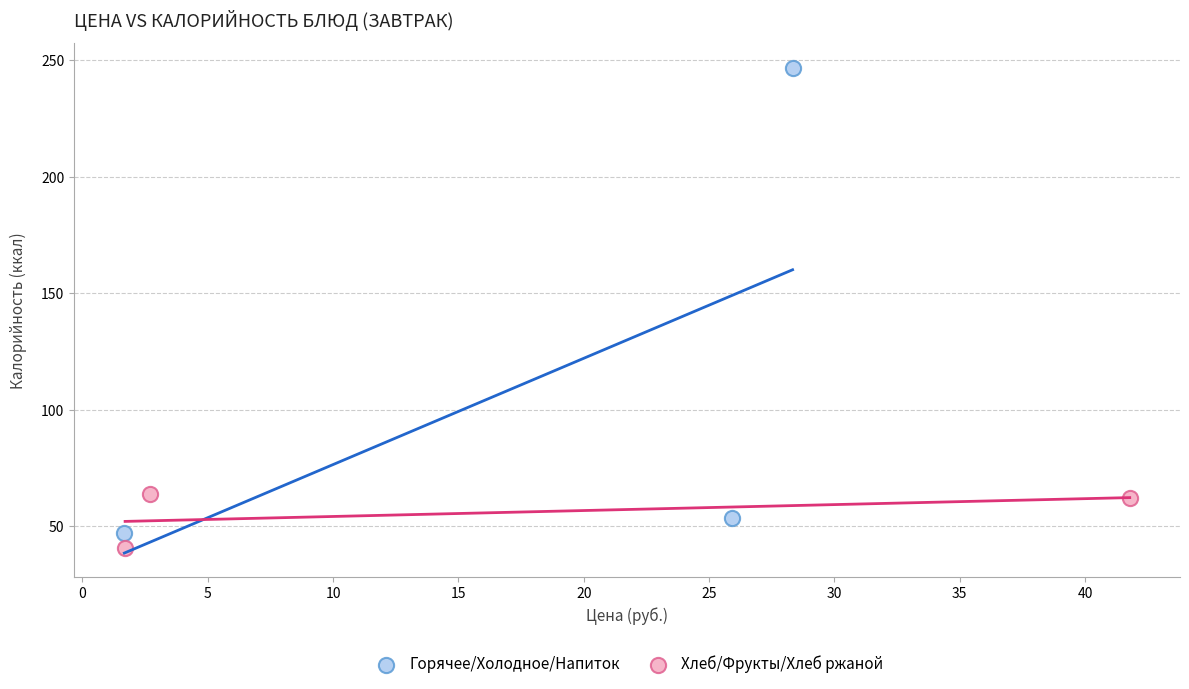

Which series reaches the minimum Y coordinate?

Хлеб/Фрукты/Хлеб ржаной